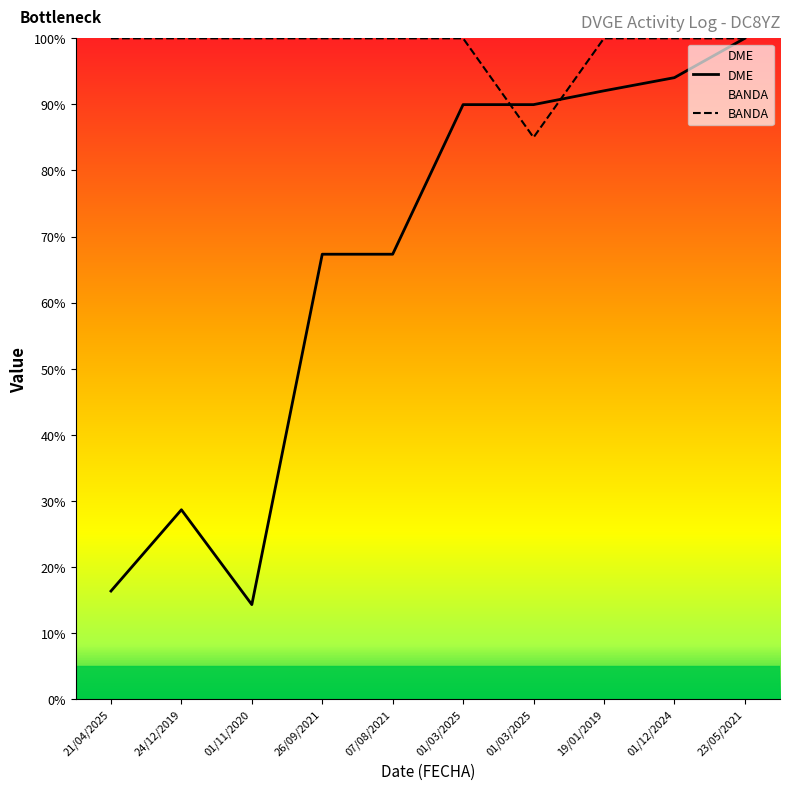

What is the greatest value displayed?

100.0